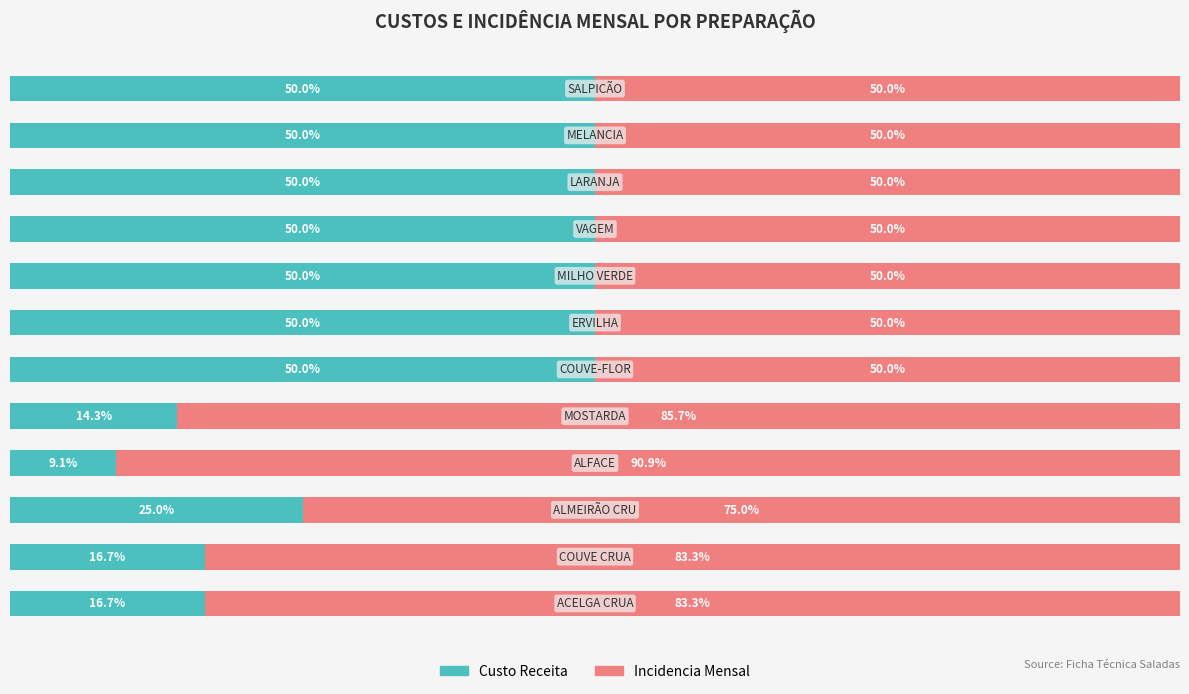

What are all the series names shown in the legend?

Custo Receita, Incidencia Mensal